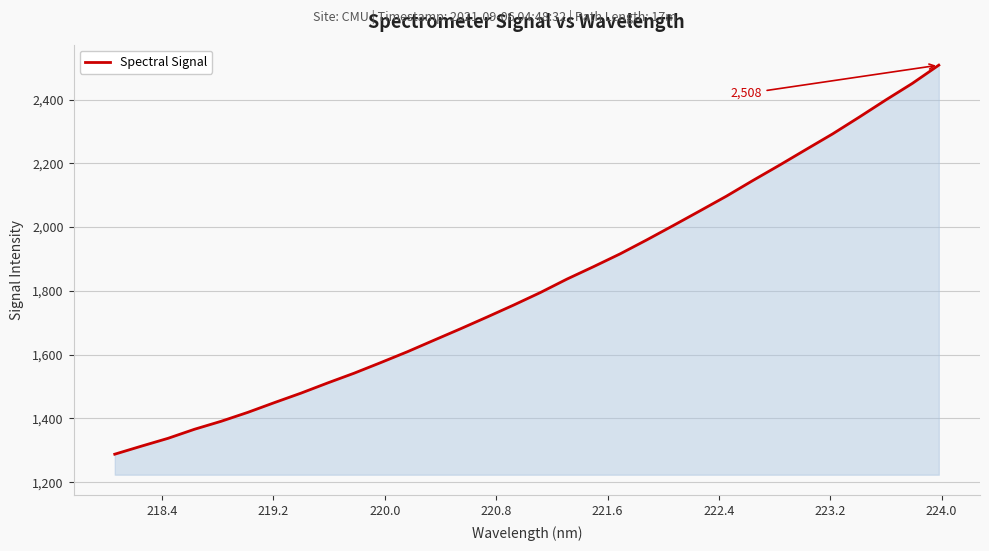

What is the minimum value shown in the chart?

1287.7